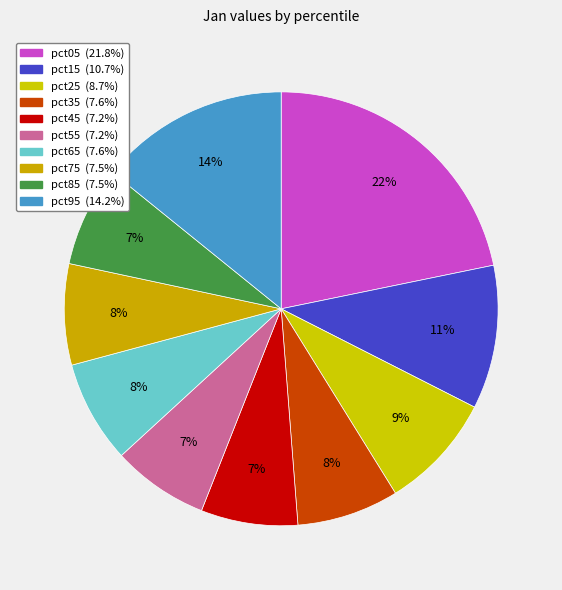

Is pct25 the majority of the pie?

No